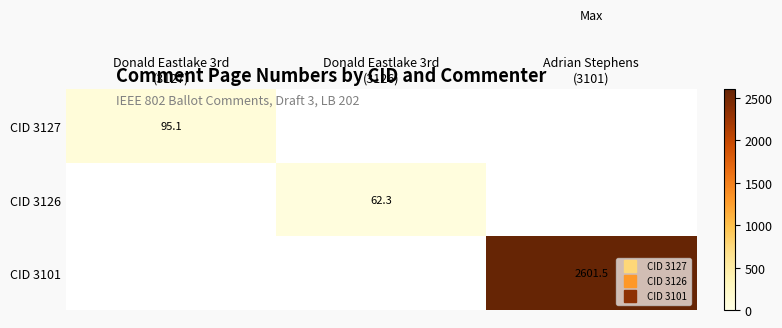

At Donald Eastlake 3rd (3126), list the series in order from smallest to largest.

CID 3127, CID 3101, CID 3126